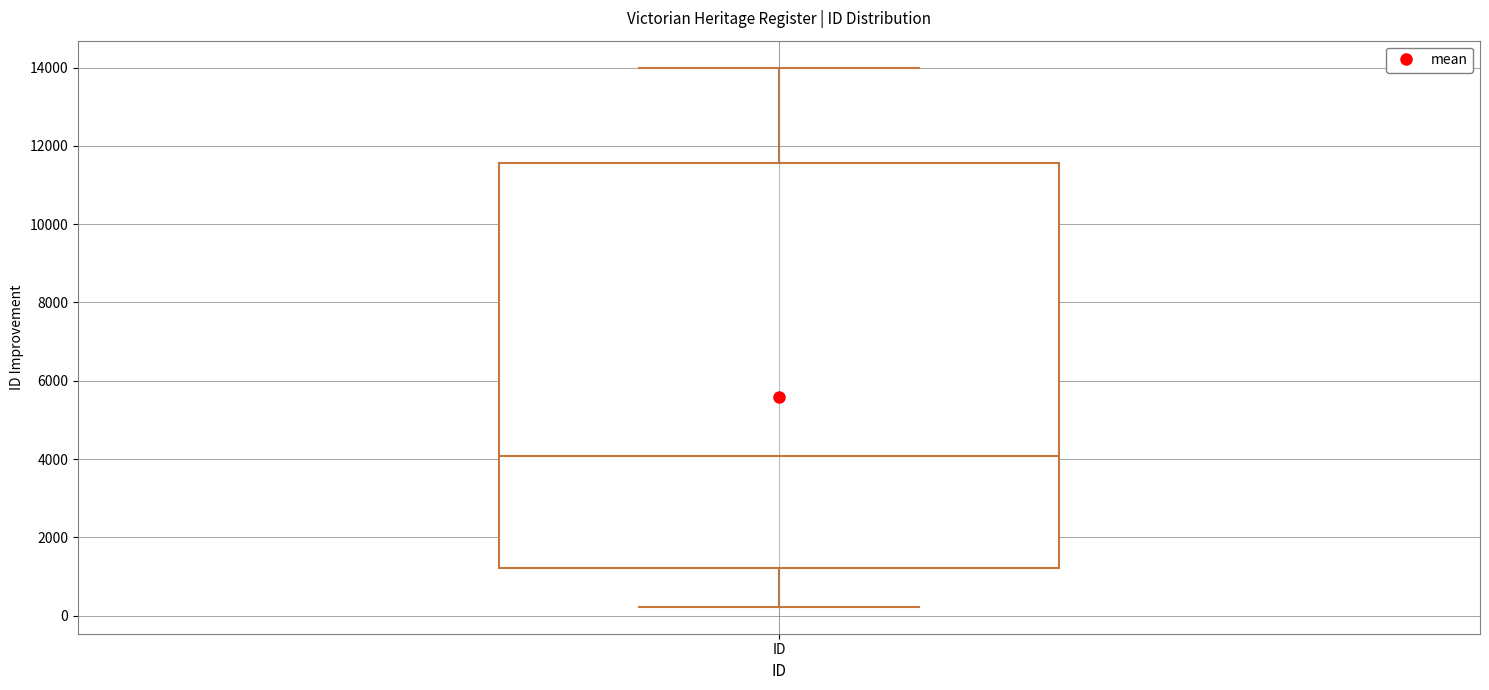

Transcribe this box plot: give where the median line is, the range the box spans, and where the two whiskers end, as read against the y-axis. The values are not printed on the chart, so give them approximately, as read against the axis.

median 4000, box 1200 to 11600, whiskers 200 to 14000